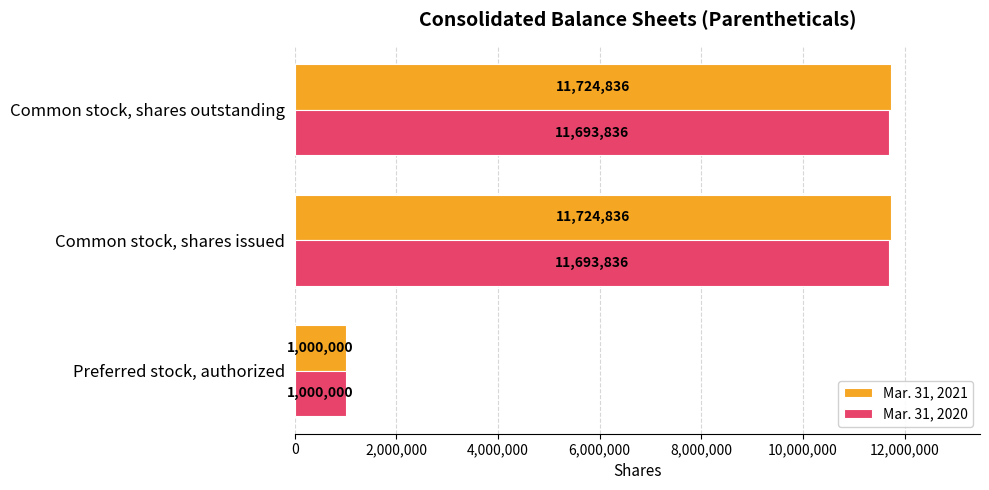

Which series has the largest total across all categories?

Mar. 31, 2021